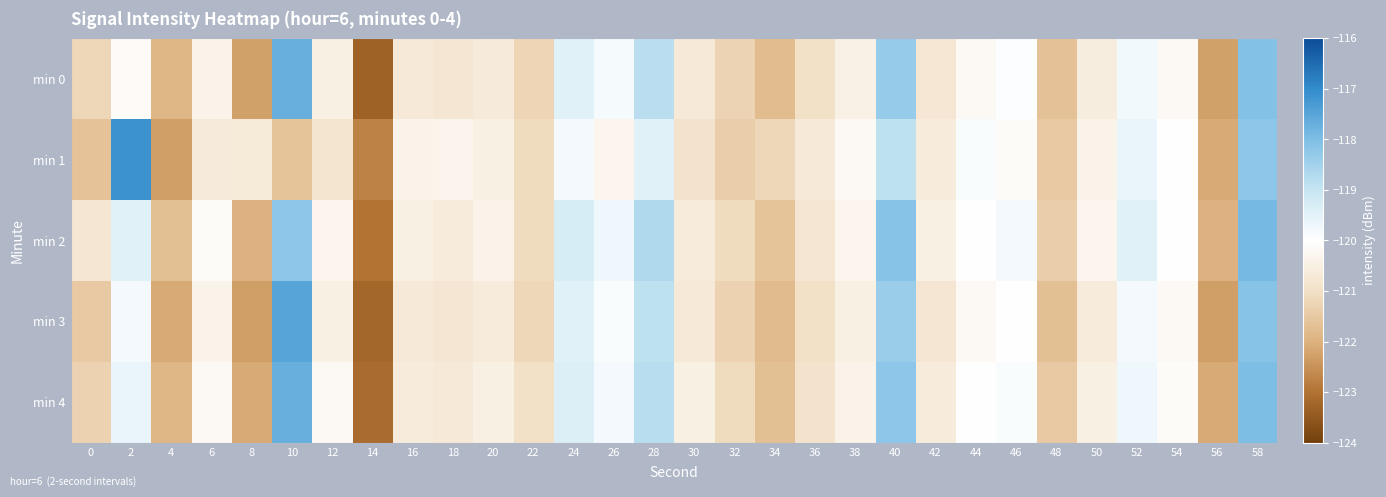

What is the minimum value shown in the chart?

-123.3